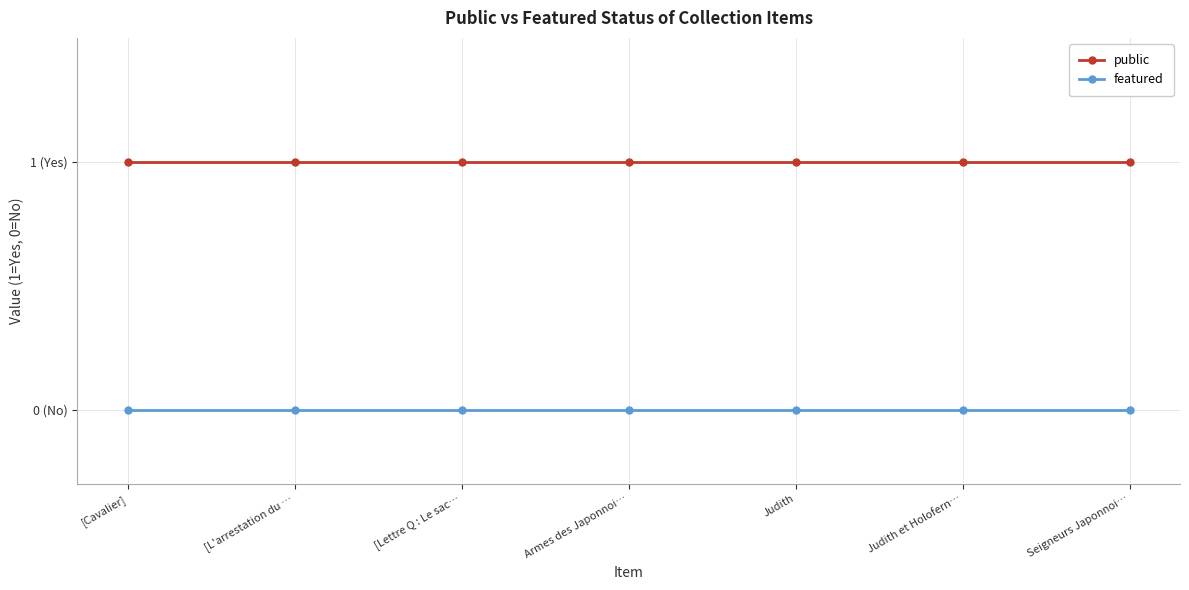

The featured series shows 0 at [L'arrestation du …. True or false?

True